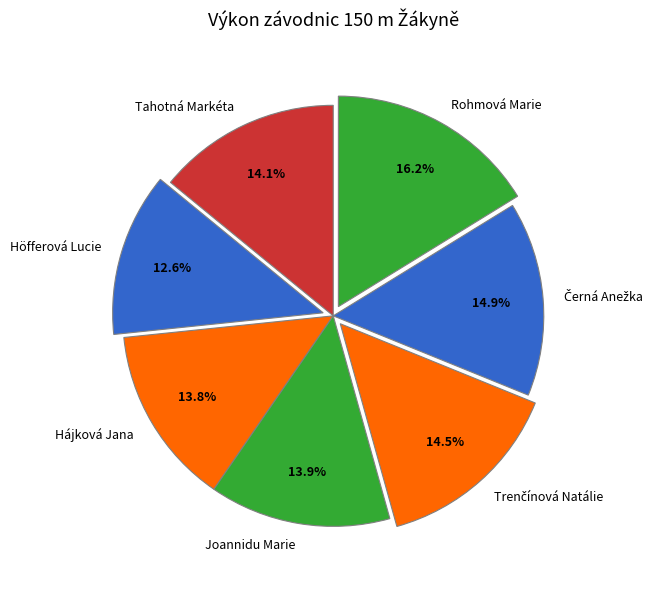

Between Höfferová Lucie and Joannidu Marie, which is larger?

Joannidu Marie